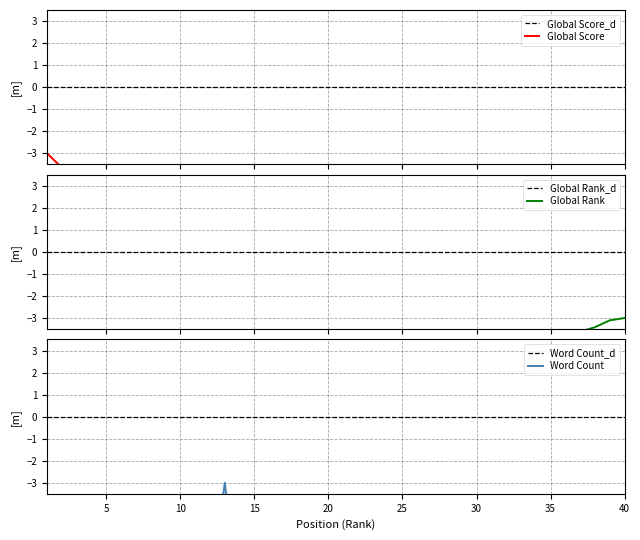

Which series has the widest spread of values?

Global Score